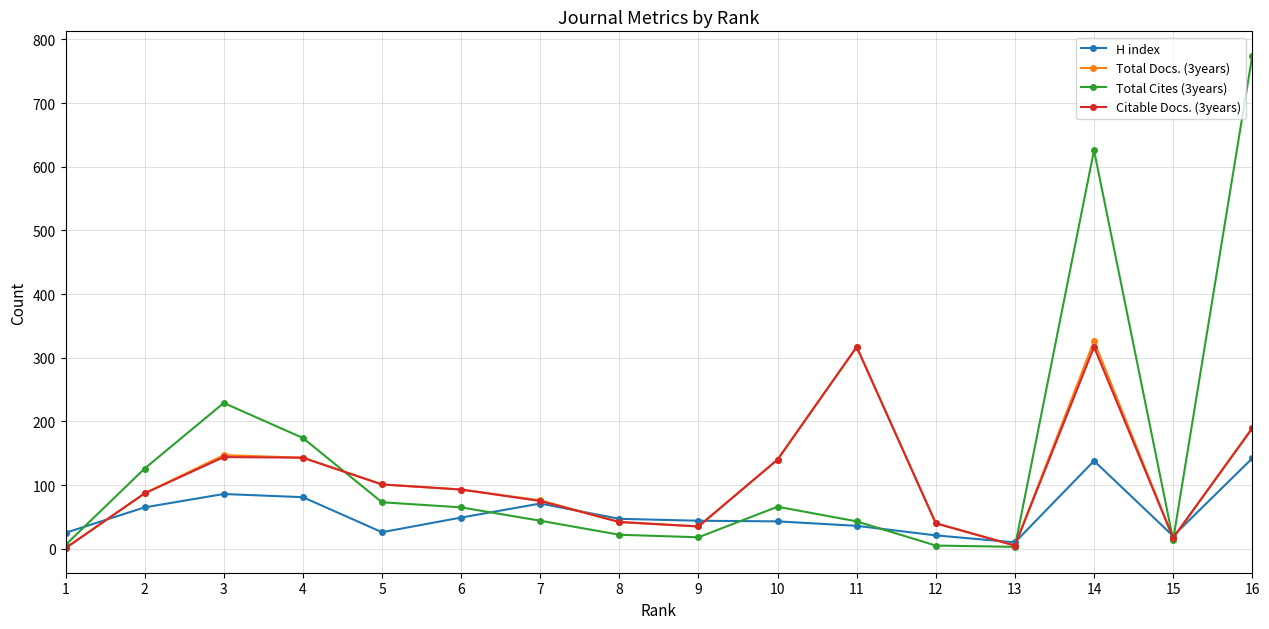

Which series has the largest total across all categories?

Total Cites (3years)